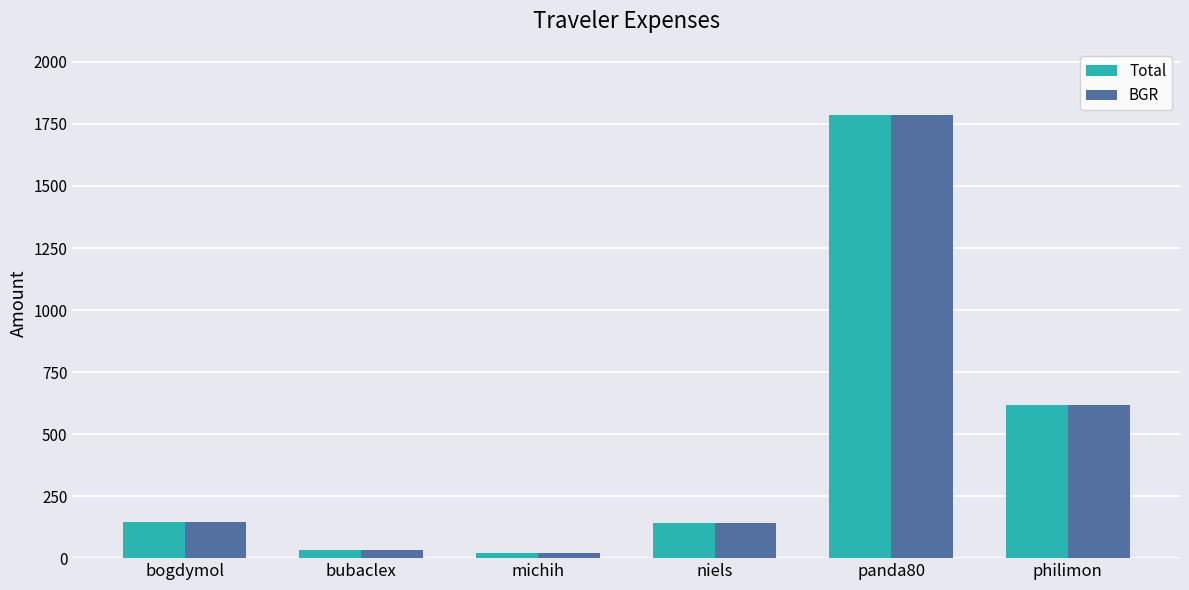

Are the bars grouped side by side (vs. stacked)?

Yes